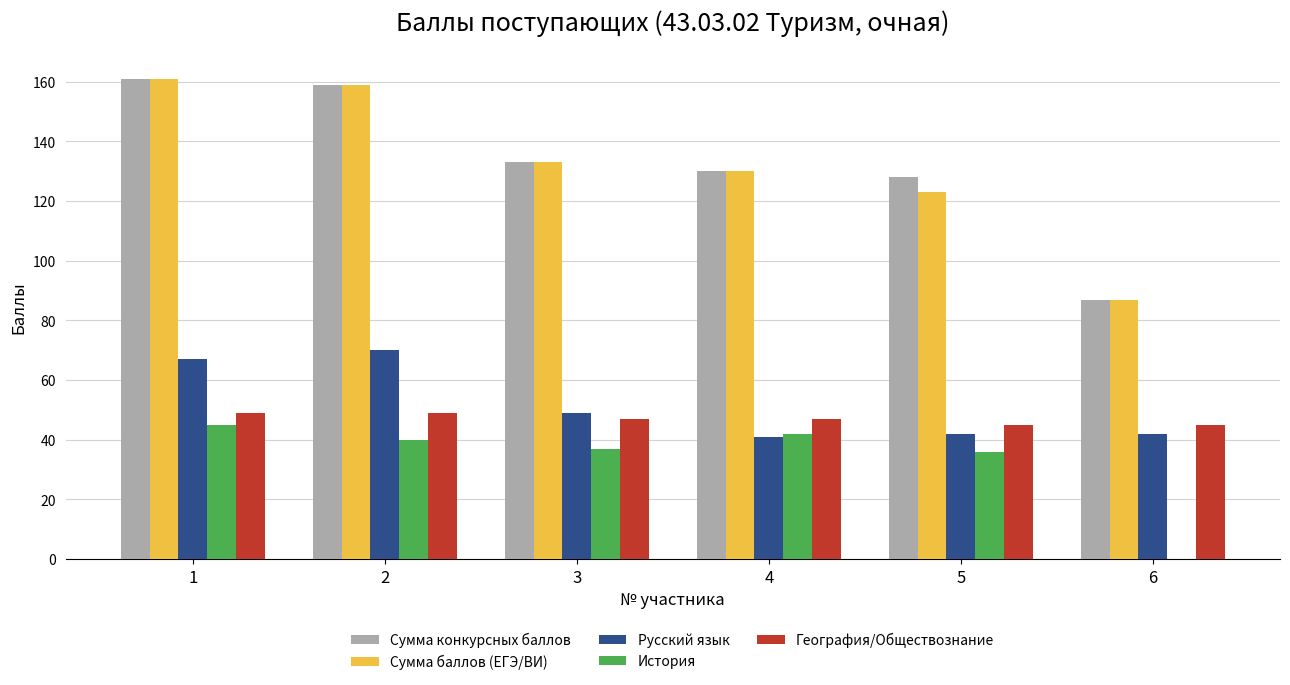

Are the bars grouped side by side (vs. stacked)?

Yes